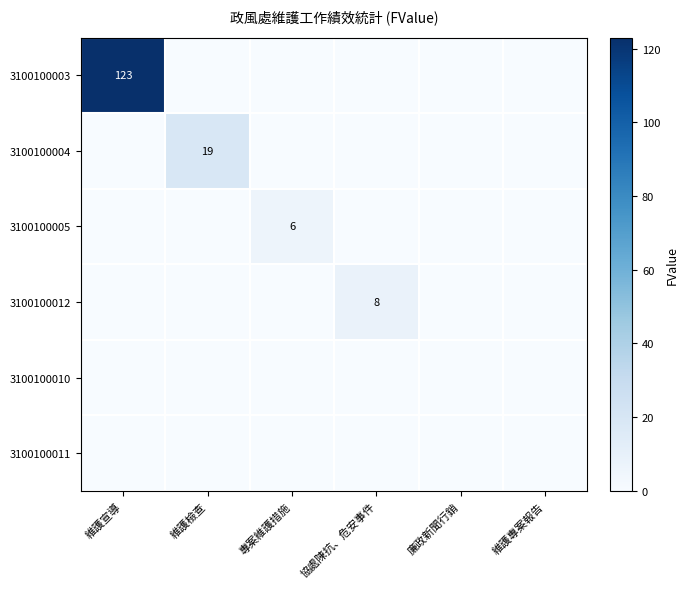

Count the number of categories in the chart.

6